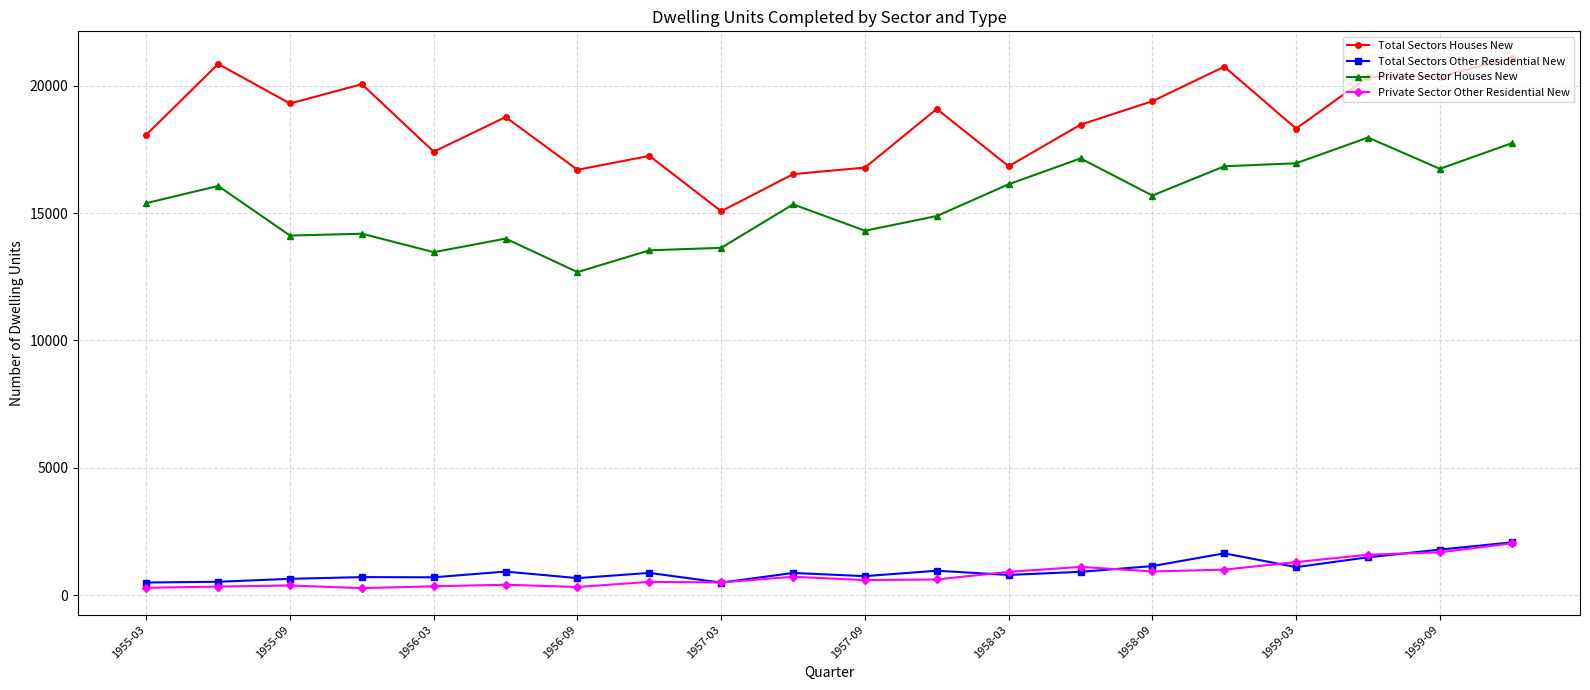

Is this an area chart (filled region under the line)?

No